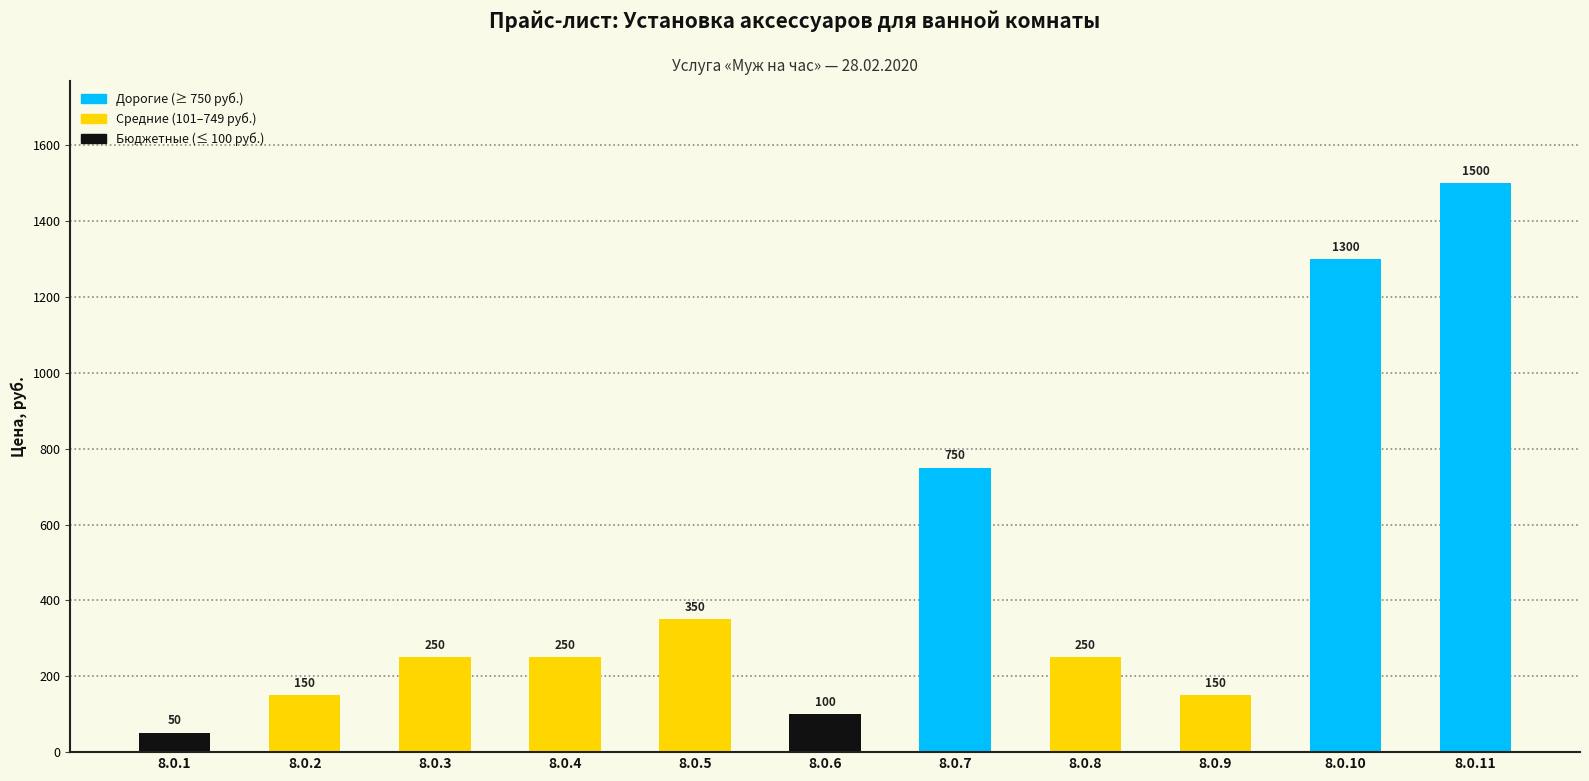

Approximately how many times larger is the value at 8.0.10 compared to 8.0.5?

3.7